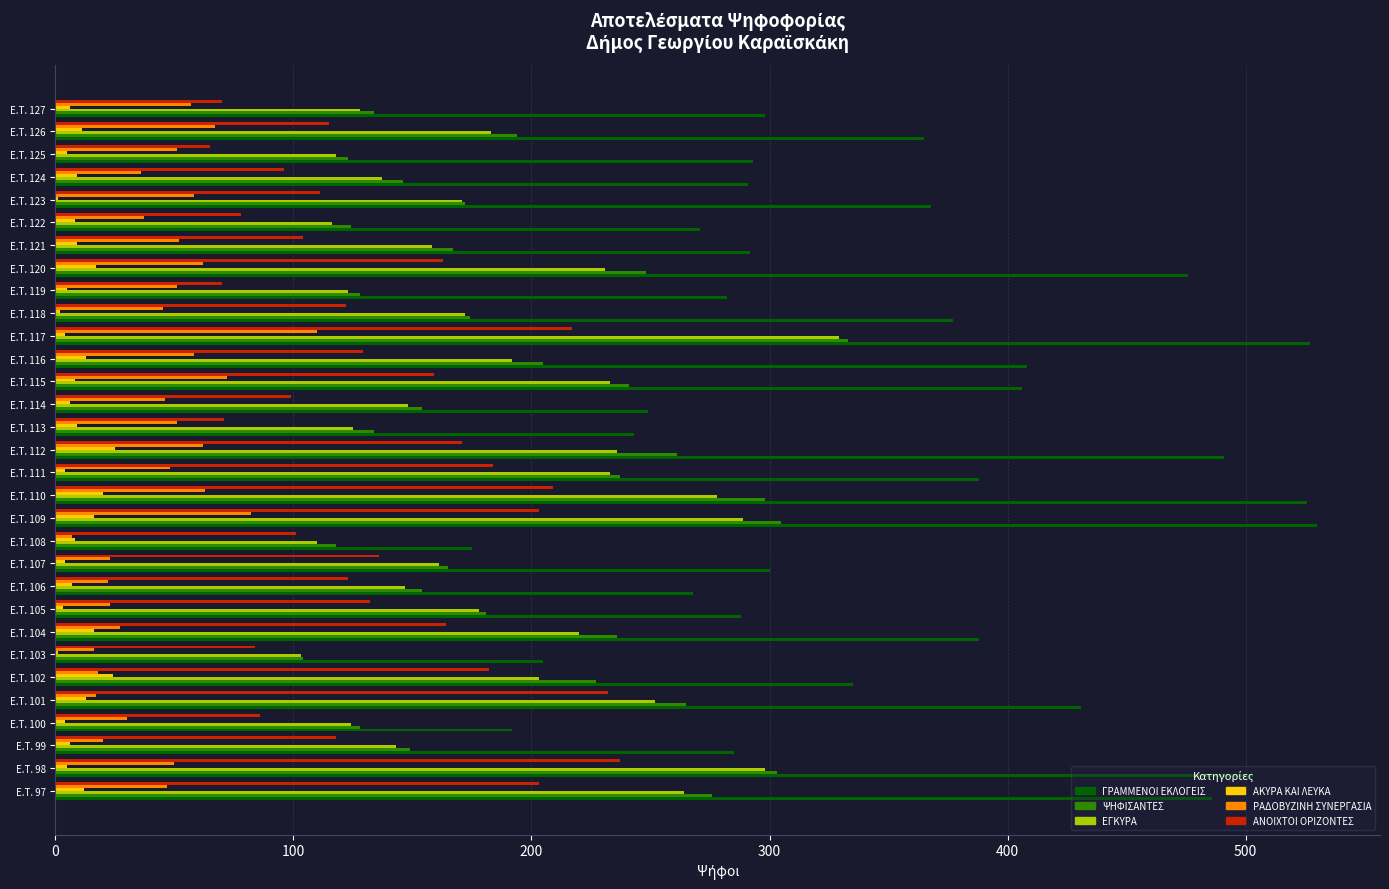

What is the sum of all ΨΗΦΙΣΑΝΤΕΣ values?

6084